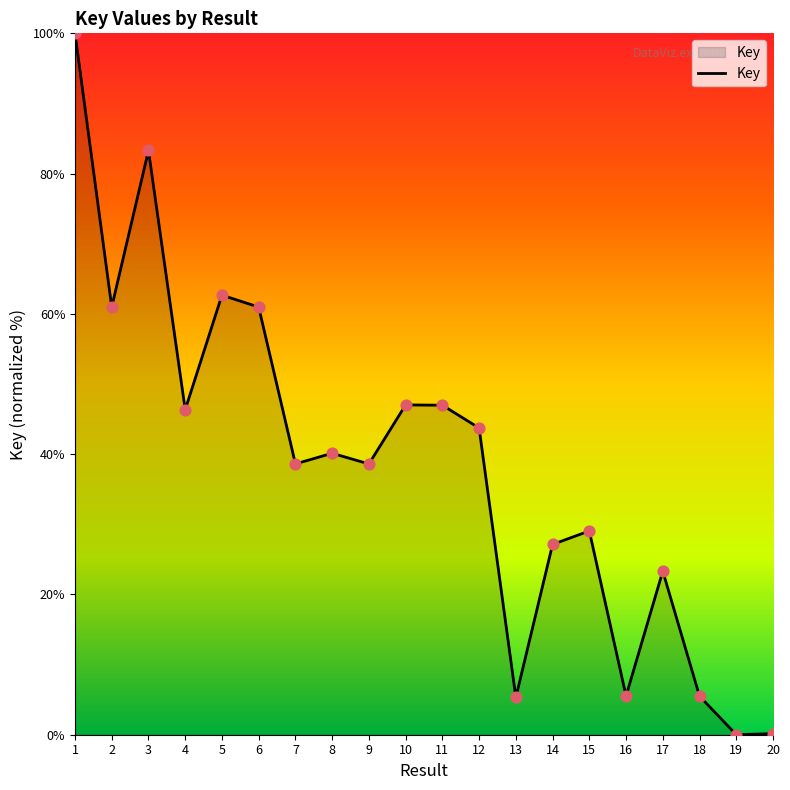

Approximately how many times larger is the value at 10 compared to 17?

2.0